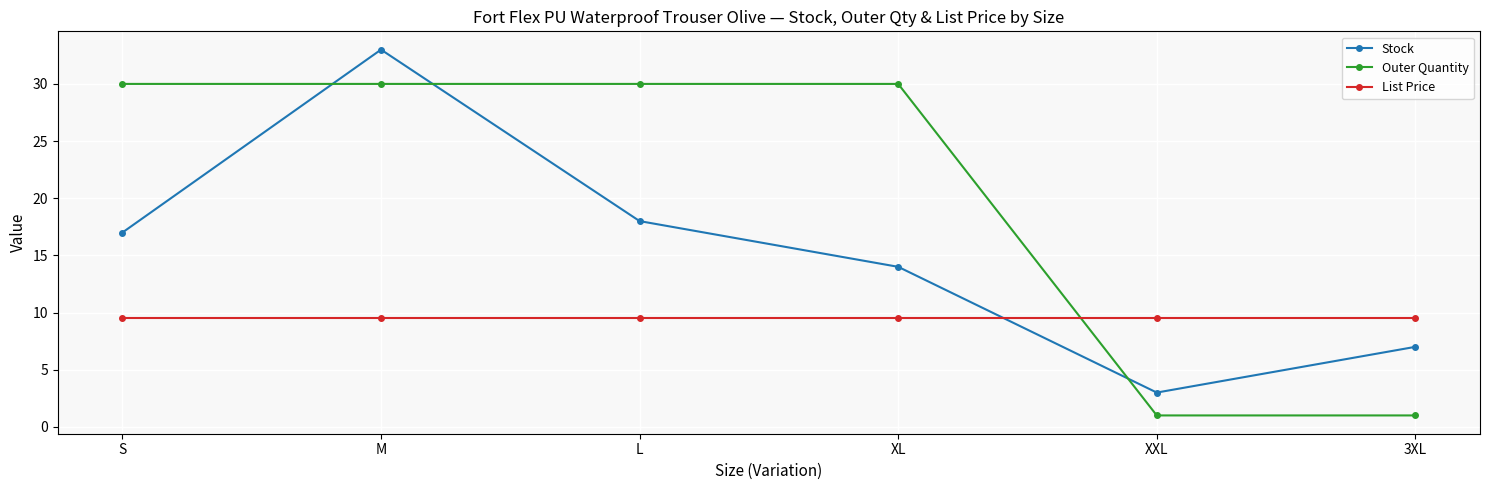

Where is the first local minimum for Stock?

XXL